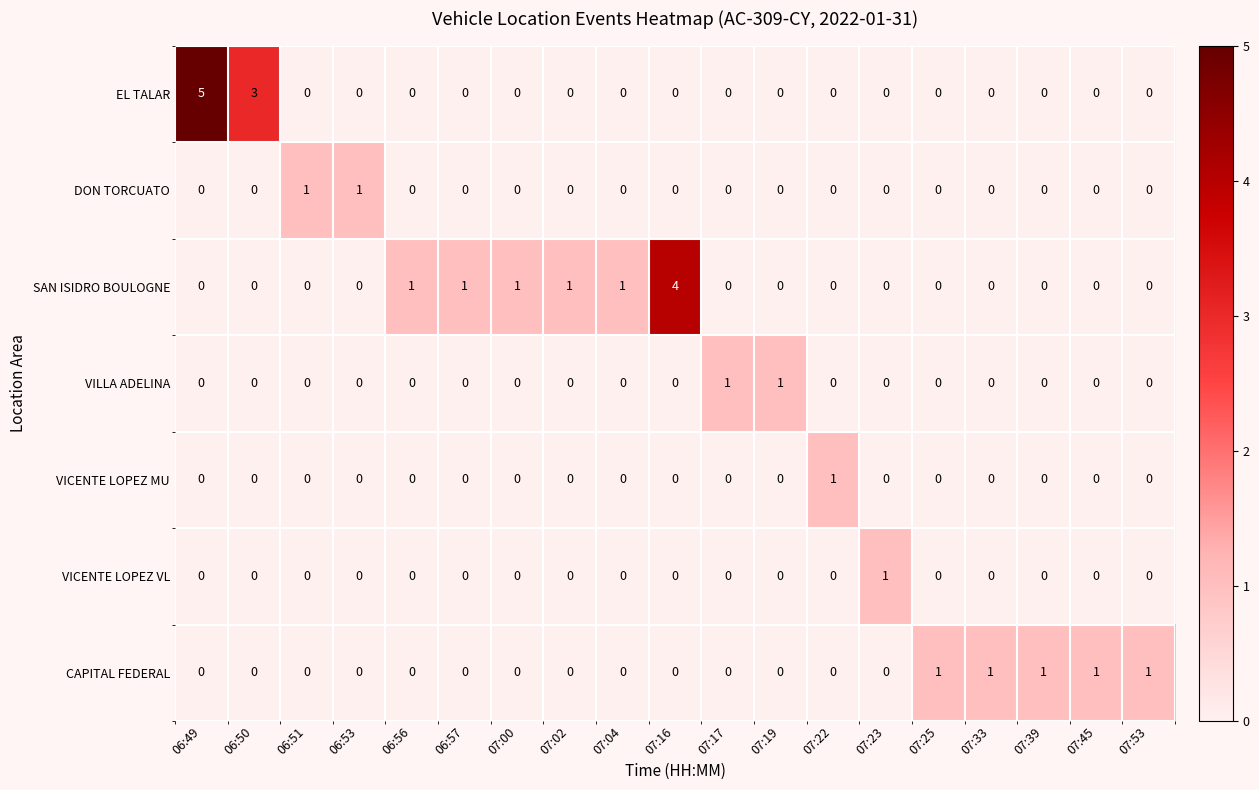

Count the number of categories in the chart.

19